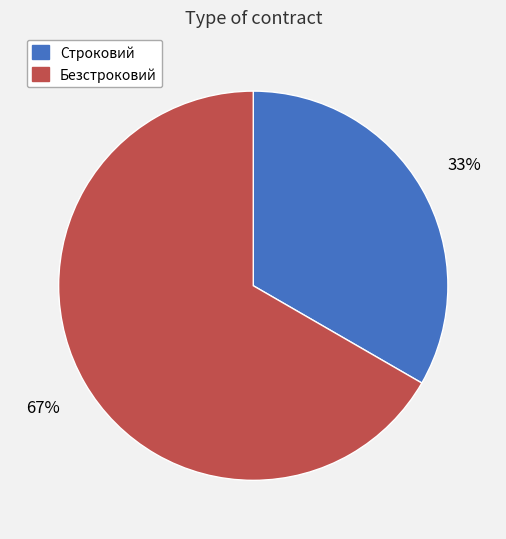

True or false: Безстроковий accounts for 58% of the total.

False